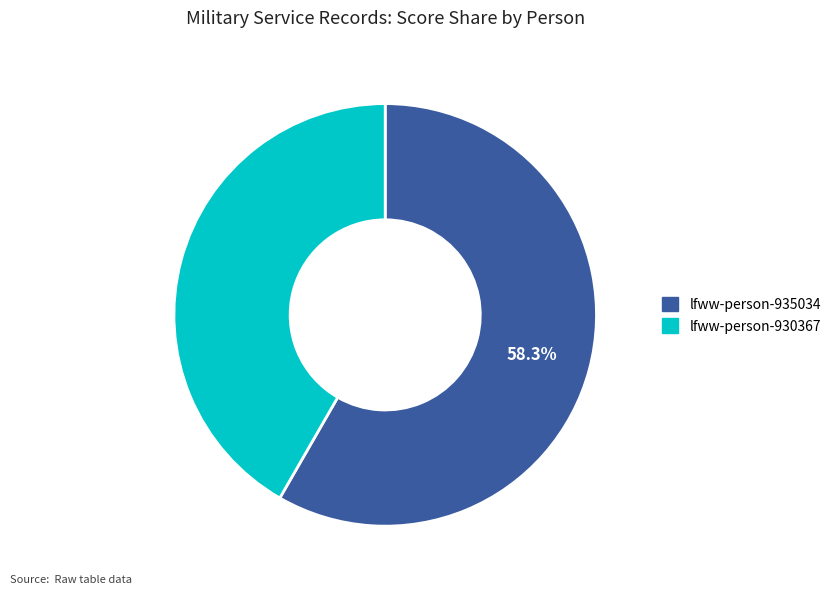

Which slice is the largest?

lfww-person-935034